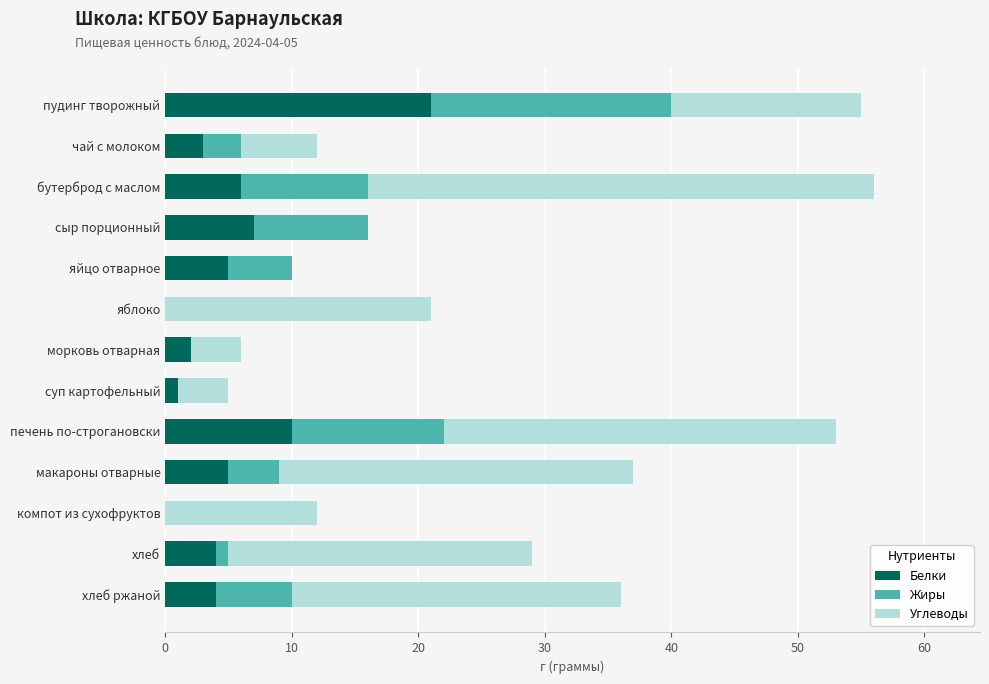

True or false: Белки has a value of 0 at яблоко.

True